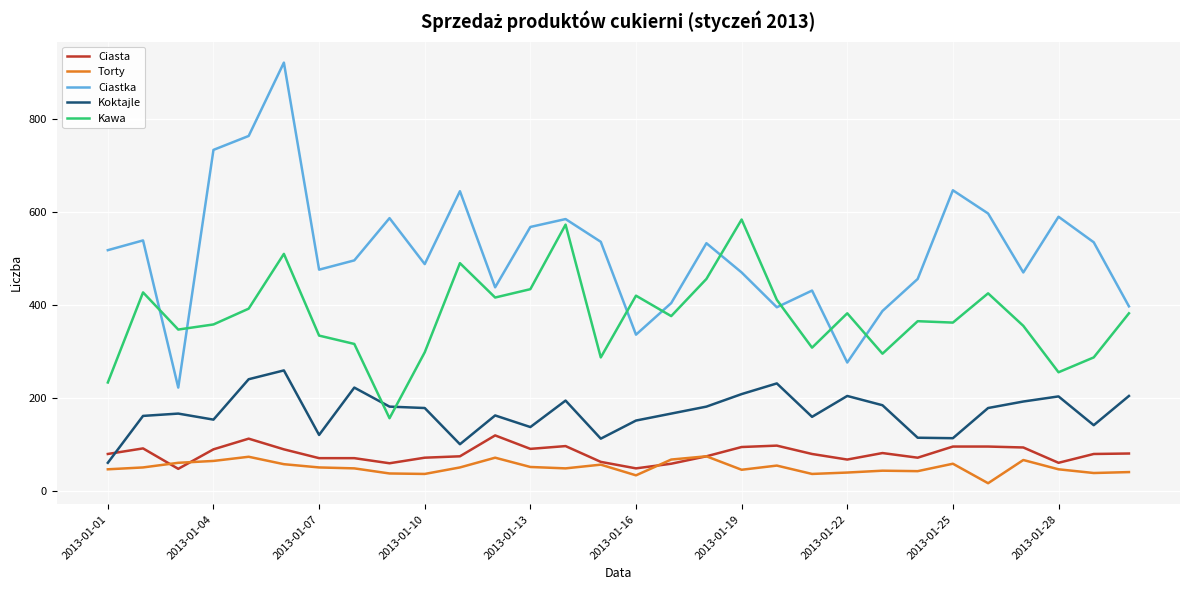

List the series in order of their peak value, highest first.

Ciastka, Kawa, Koktajle, Ciasta, Torty